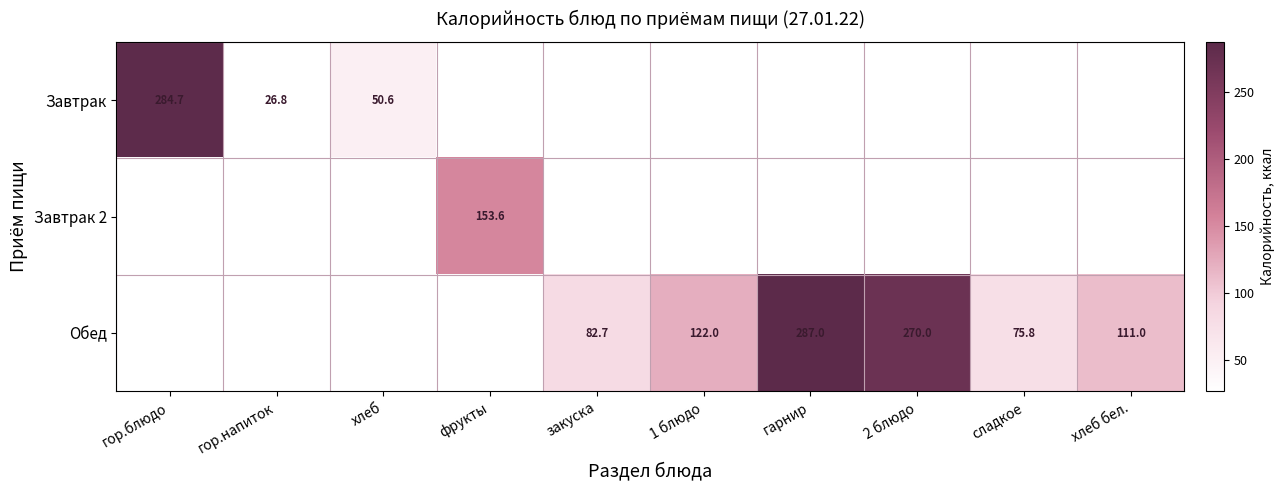

At which category does the chart reach its peak across all series?

гарнир